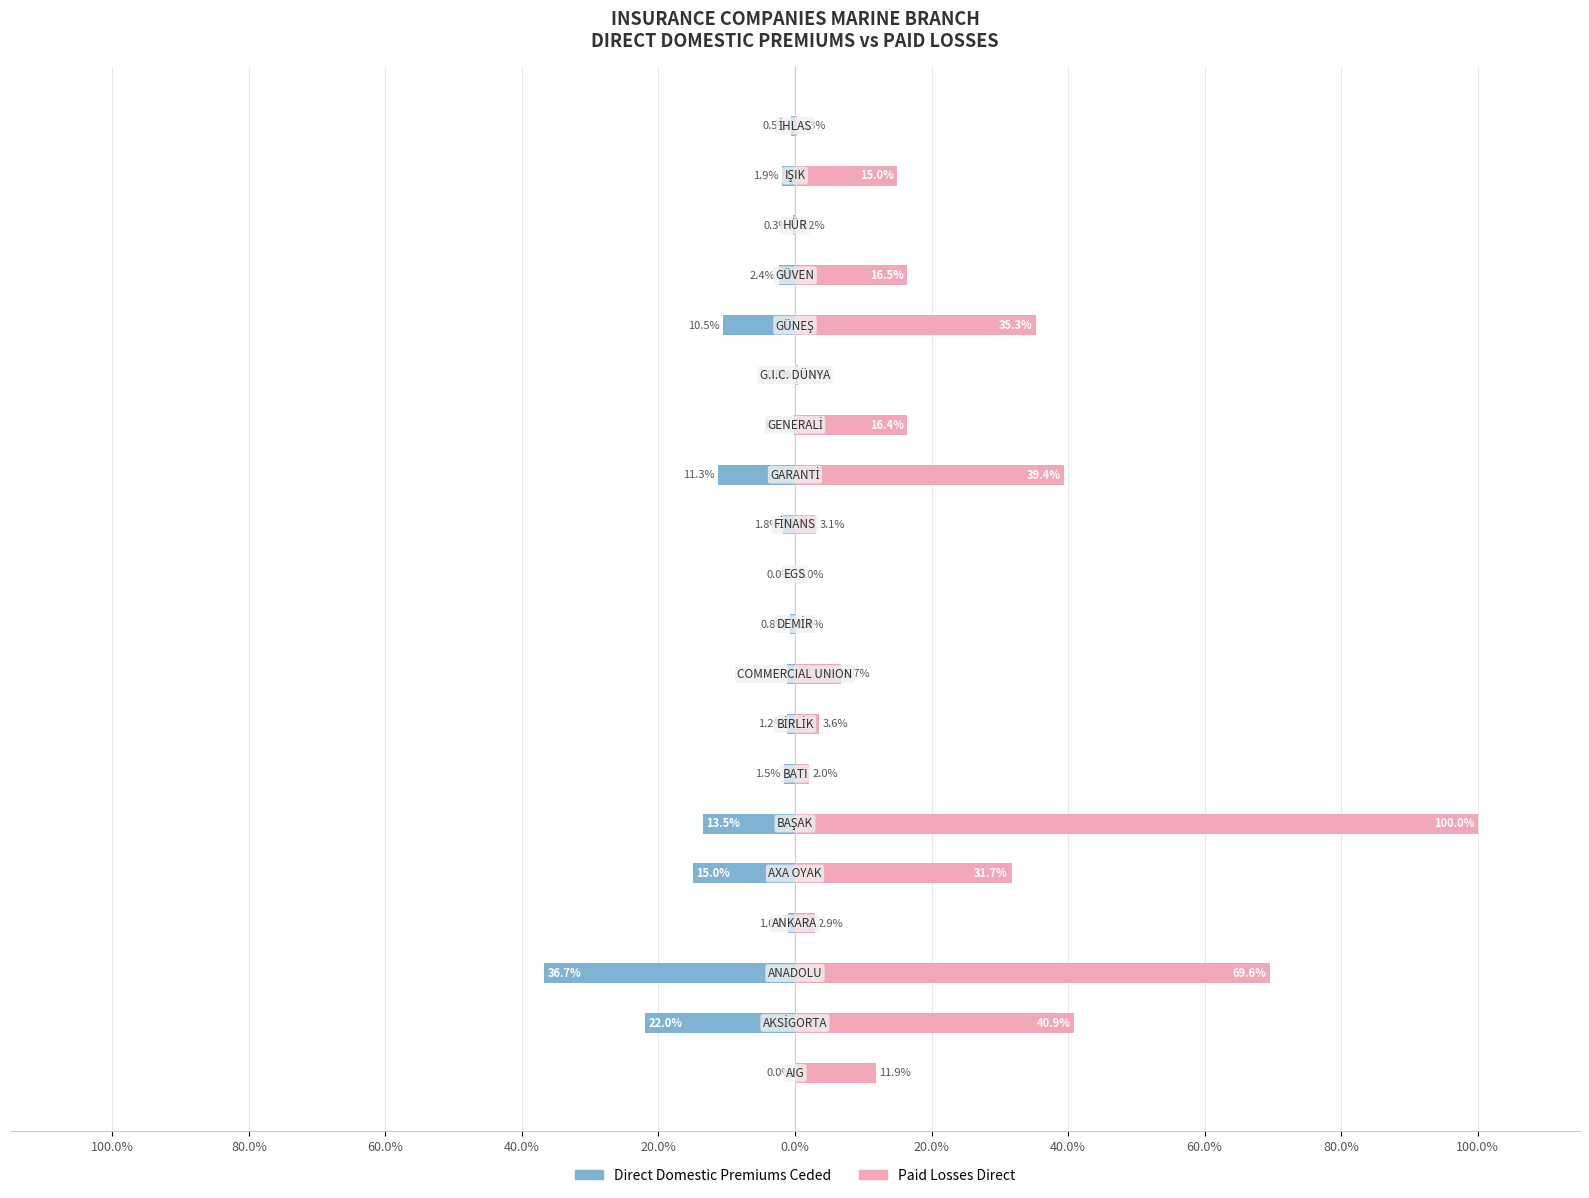

The value of Paid Losses Direct at 13 is 25.6. True or false?

False